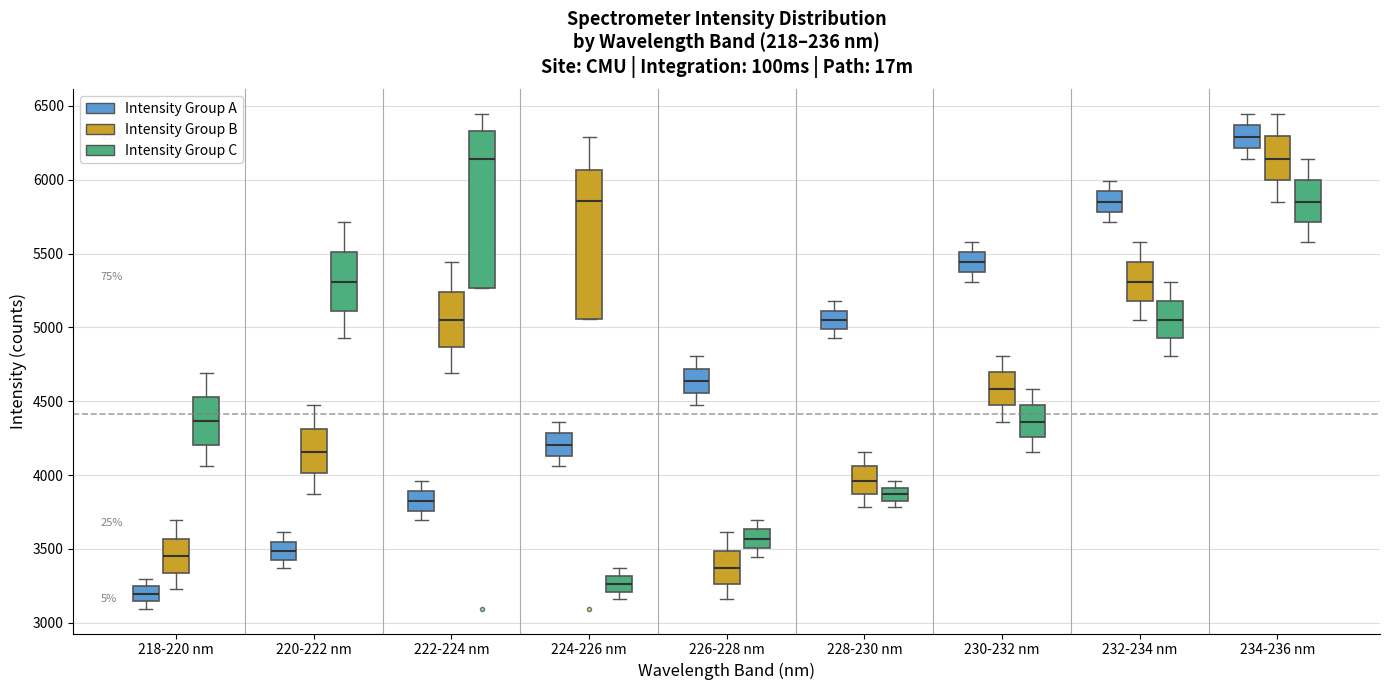

Reading left to right, read every box against the y-axis: the position of its median line, the range the box covers, and the ends of its whiskers. The values are not printed on the chart, so give them approximately, as read against the axis.

218-220 nm (Intensity Group A): median 3200, box 3150 to 3250, whiskers 3100 to 3300
218-220 nm (Intensity Group B): median 3450, box 3350 to 3550, whiskers 3250 to 3700
218-220 nm (Intensity Group C): median 4350, box 4200 to 4550, whiskers 4050 to 4700
220-222 nm (Intensity Group A): median 3500, box 3450 to 3550, whiskers 3350 to 3600
220-222 nm (Intensity Group B): median 4150, box 4000 to 4300, whiskers 3850 to 4450
220-222 nm (Intensity Group C): median 5300, box 5100 to 5500, whiskers 4950 to 5700
222-224 nm (Intensity Group A): median 3850, box 3750 to 3900, whiskers 3700 to 3950
222-224 nm (Intensity Group B): median 5050, box 4850 to 5250, whiskers 4700 to 5450
222-224 nm (Intensity Group C): median 6150, box 5250 to 6350, whiskers 5250 to 6450
224-226 nm (Intensity Group A): median 4200, box 4150 to 4300, whiskers 4050 to 4350
224-226 nm (Intensity Group B): median 5850, box 5050 to 6050, whiskers 5050 to 6300
224-226 nm (Intensity Group C): median 3250, box 3200 to 3300, whiskers 3150 to 3350
226-228 nm (Intensity Group A): median 4650, box 4550 to 4700, whiskers 4450 to 4800
226-228 nm (Intensity Group B): median 3350, box 3250 to 3500, whiskers 3150 to 3600
226-228 nm (Intensity Group C): median 3550, box 3500 to 3650, whiskers 3450 to 3700
228-230 nm (Intensity Group A): median 5050, box 5000 to 5100, whiskers 4950 to 5200
228-230 nm (Intensity Group B): median 3950, box 3850 to 4050, whiskers 3800 to 4150
228-230 nm (Intensity Group C): median 3850 (inside the box), box 3850 to 3900, whiskers 3800 to 3950
230-232 nm (Intensity Group A): median 5450, box 5350 to 5500, whiskers 5300 to 5600
230-232 nm (Intensity Group B): median 4600, box 4450 to 4700, whiskers 4350 to 4800
230-232 nm (Intensity Group C): median 4350, box 4250 to 4450, whiskers 4150 to 4600
232-234 nm (Intensity Group A): median 5850, box 5800 to 5900, whiskers 5700 to 6000
232-234 nm (Intensity Group B): median 5300, box 5200 to 5450, whiskers 5050 to 5600
232-234 nm (Intensity Group C): median 5050, box 4950 to 5200, whiskers 4800 to 5300
234-236 nm (Intensity Group A): median 6300, box 6200 to 6350, whiskers 6150 to 6450
234-236 nm (Intensity Group B): median 6150, box 6000 to 6300, whiskers 5850 to 6450
234-236 nm (Intensity Group C): median 5850, box 5700 to 6000, whiskers 5600 to 6150